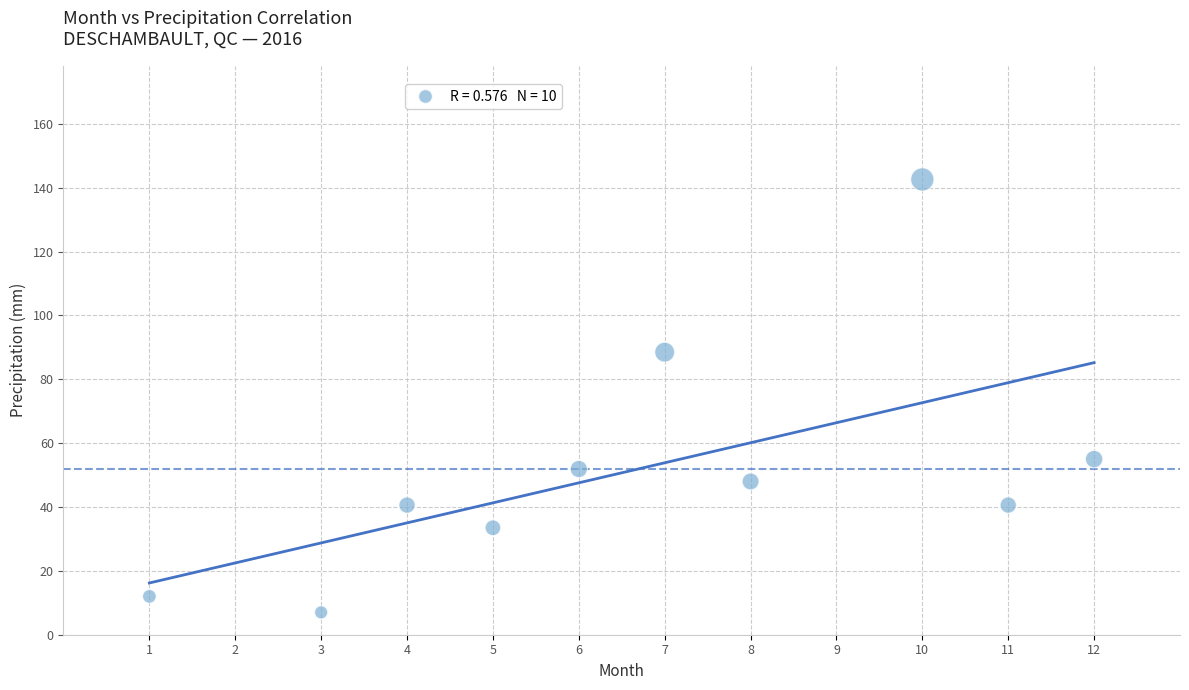

What is the average Y value?

52.0